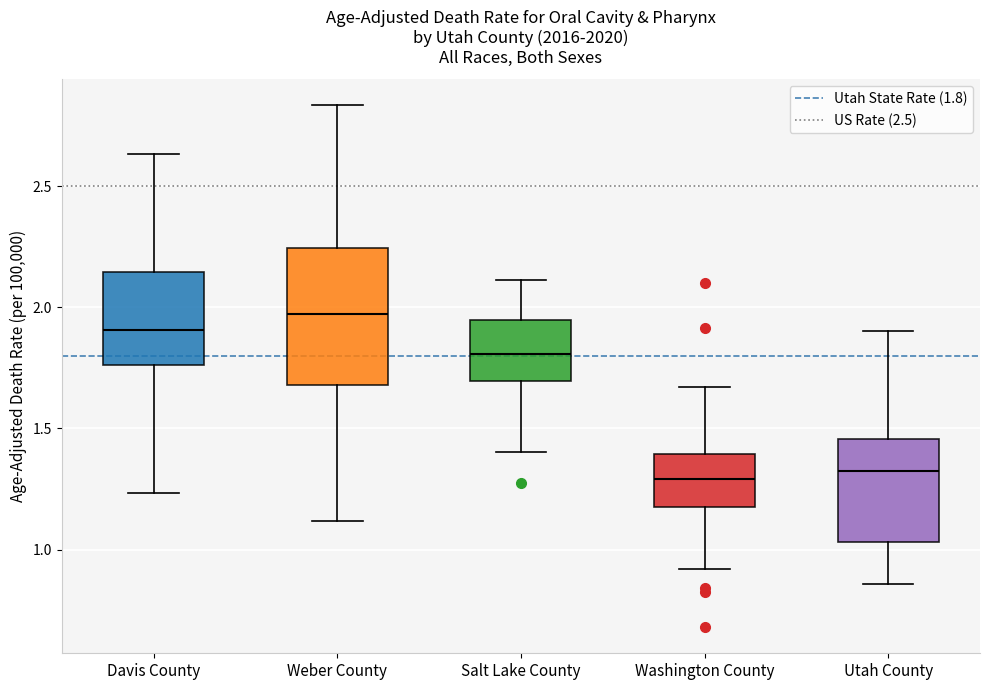

Reading left to right, transcribe this box plot: for each box, give where its median line is, the range the box spans, and where its two whiskers end, as read against the y-axis. The values are not printed on the chart, so give them approximately, as read against the axis.

Davis County: median 1.90, box 1.75 to 2.15, whiskers 1.25 to 2.65
Weber County: median 1.95, box 1.70 to 2.25, whiskers 1.10 to 2.85
Salt Lake County: median 1.80, box 1.70 to 1.95, whiskers 1.40 to 2.10
Washington County: median 1.30, box 1.20 to 1.40, whiskers 0.90 to 1.65
Utah County: median 1.30, box 1.05 to 1.45, whiskers 0.85 to 1.90